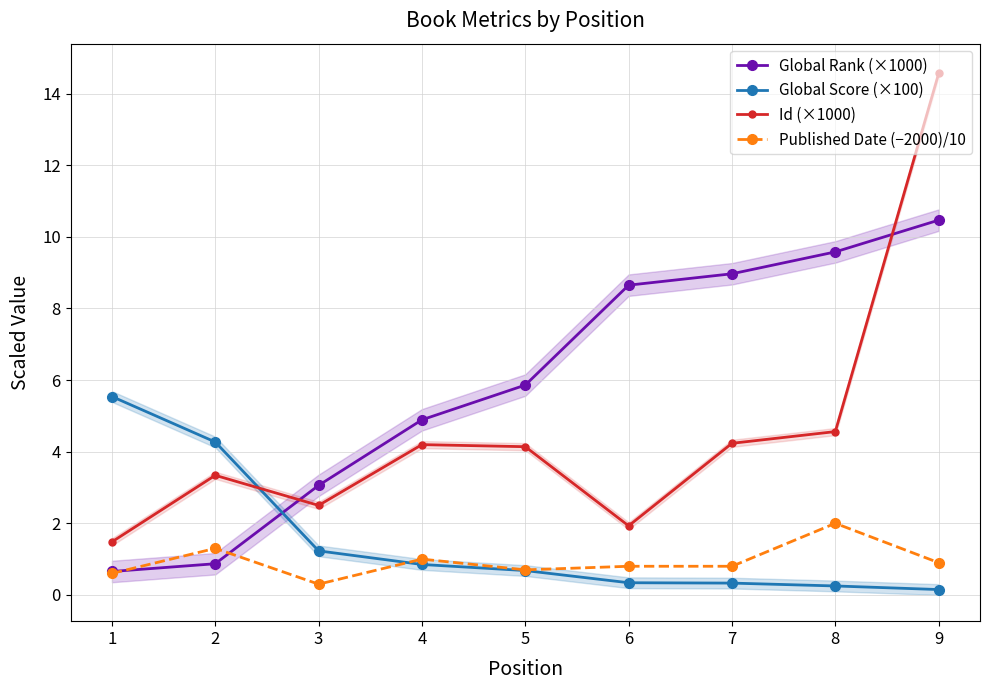

What is the value of the Published Date (−2000)/10 point at the 6th from the left?

0.8